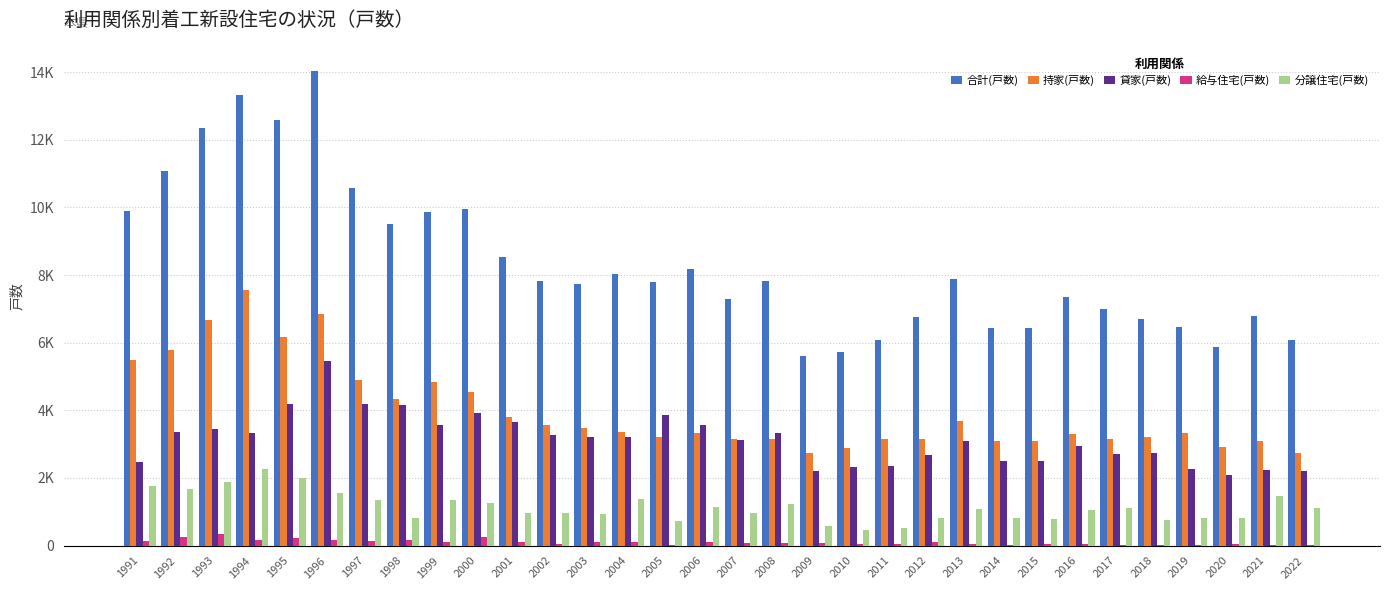

What are all the series names shown in the legend?

合計(戸数), 持家(戸数), 貸家(戸数), 給与住宅(戸数), 分譲住宅(戸数)